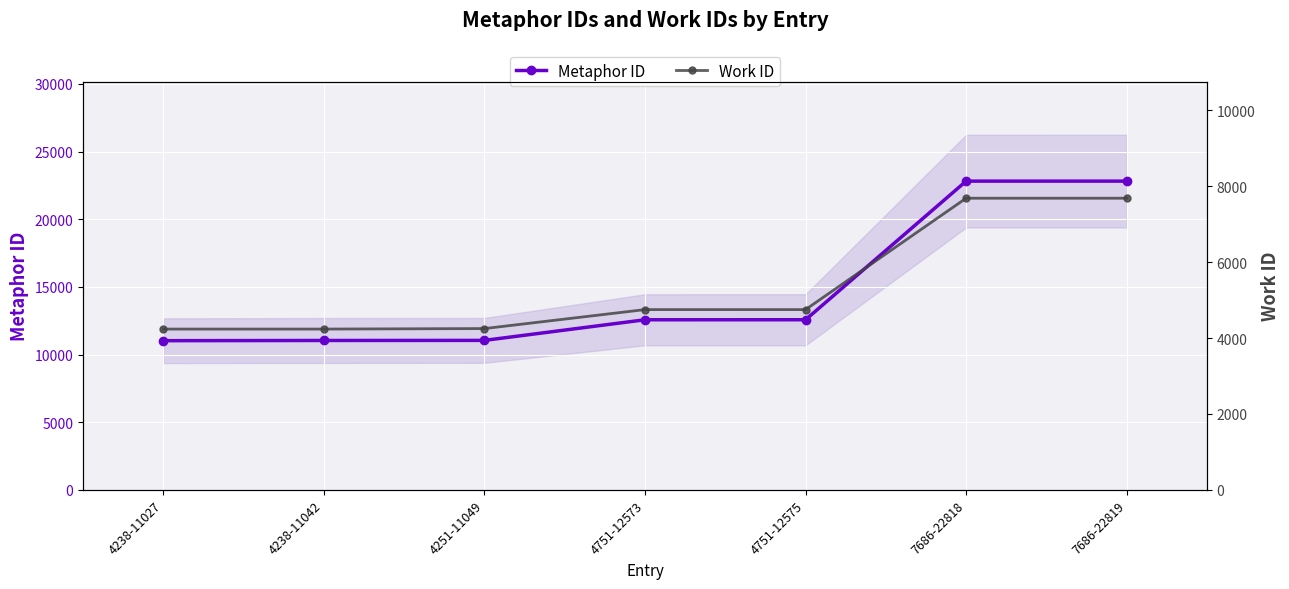

The Metaphor ID series shows 18759 at 4251-11049. True or false?

False